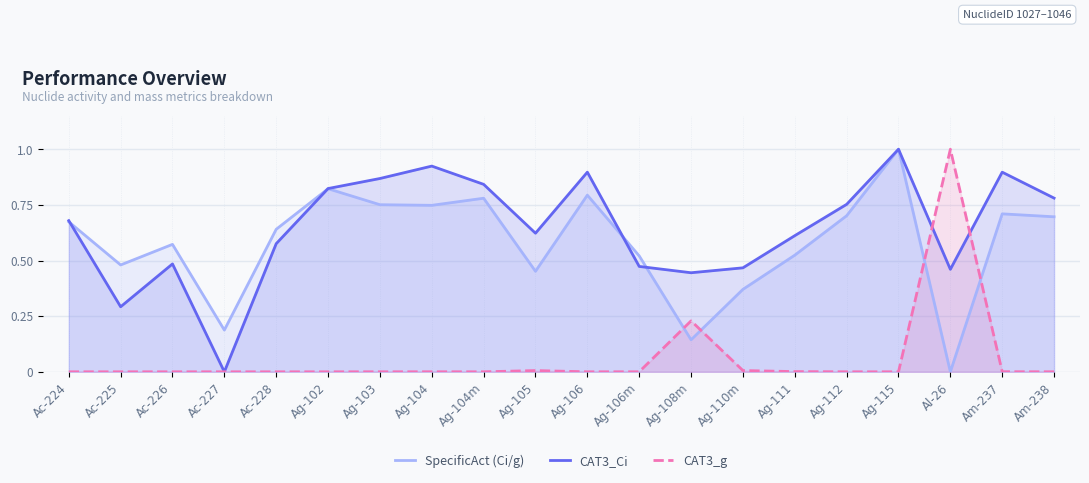

Where is the first local minimum for SpecificAct (Ci/g)?

Ac-225